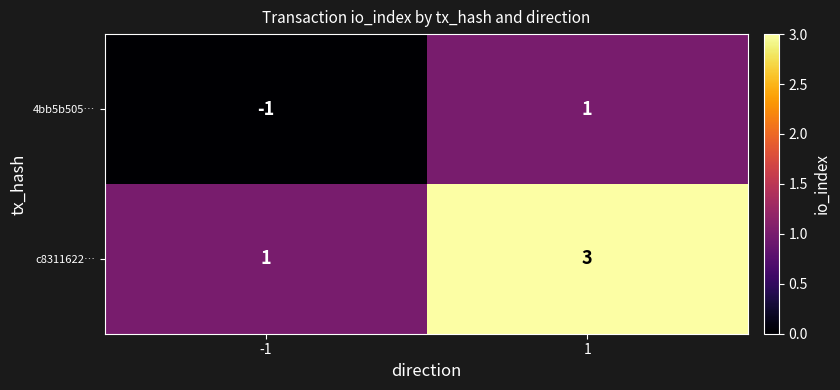

Rank the series by their maximum value, from lowest to highest.

4bb5b505…, c8311622…